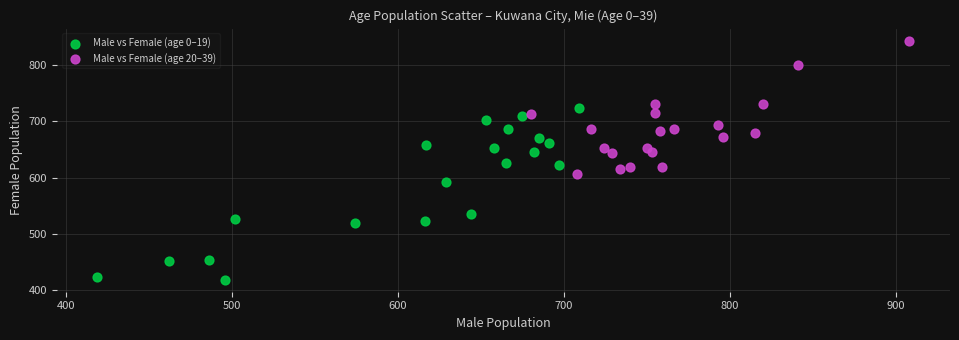

Which series contains the lowest Y value?

Male vs Female (age 0–19)